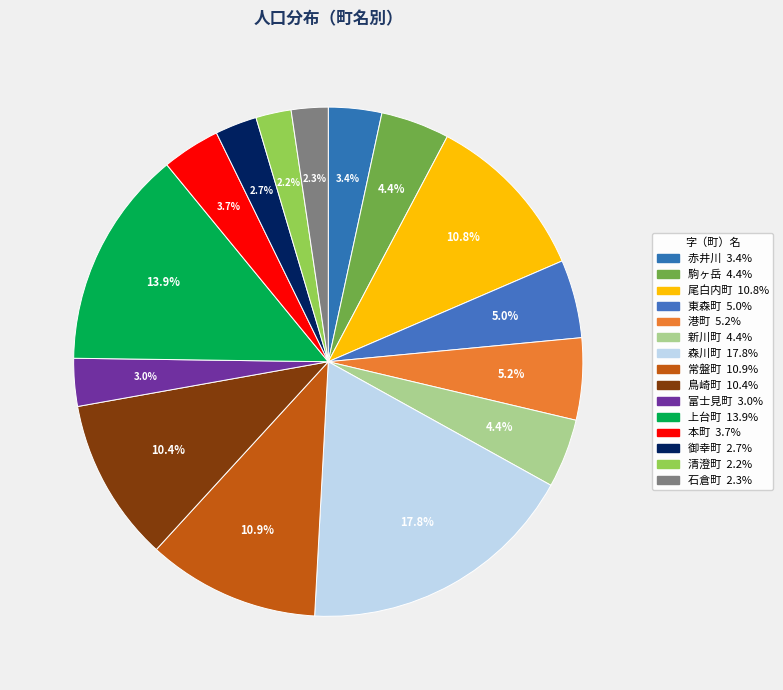

True or false: 東森町 accounts for 15% of the total.

False